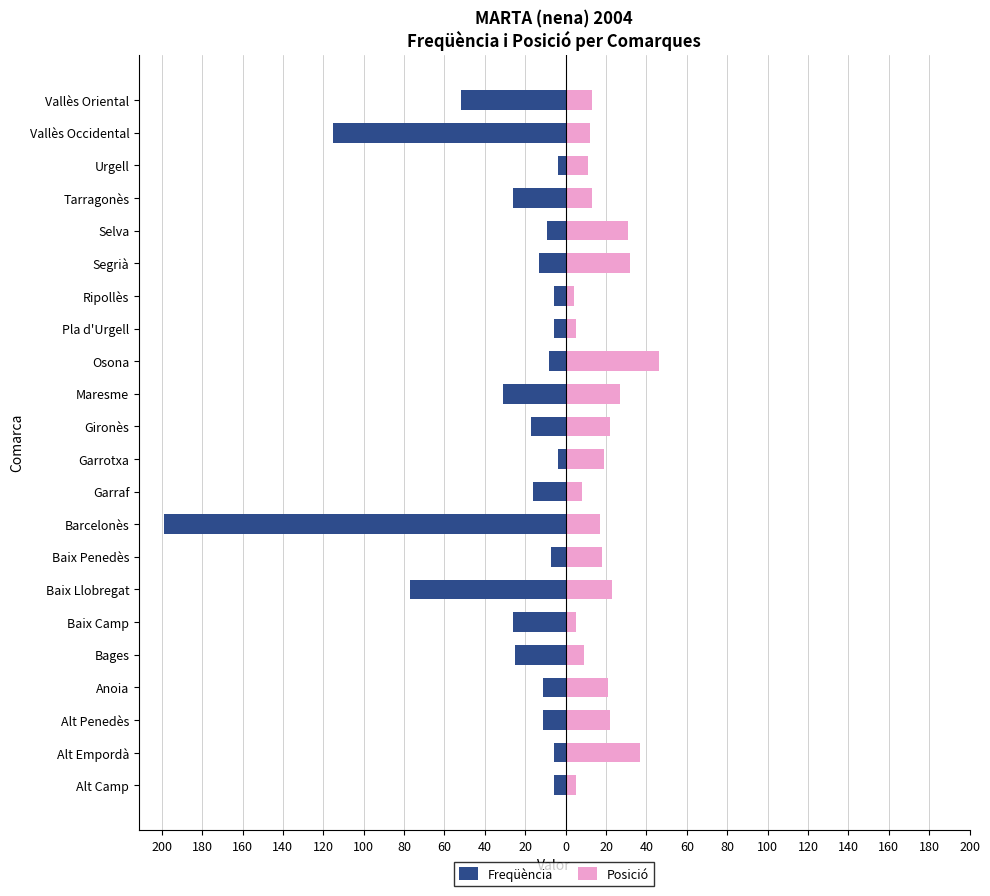

What is the difference between the maximum and minimum values in the Posició series?

42